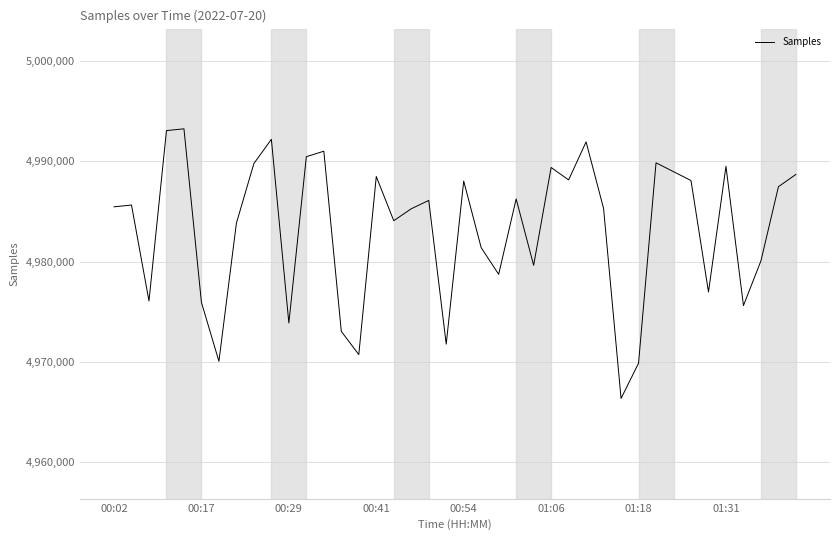

What is the difference between the maximum and minimum values?

26908